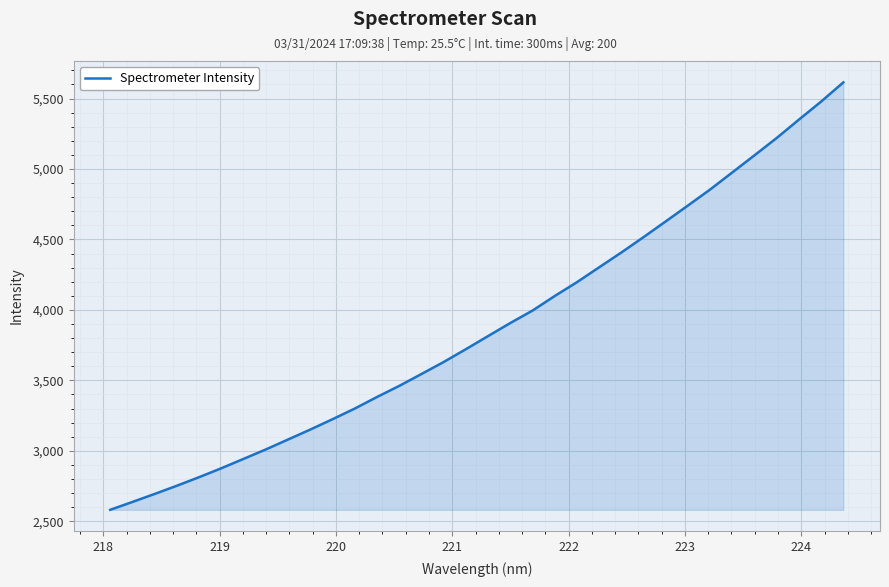

What is the maximum value shown in the chart?

5614.8